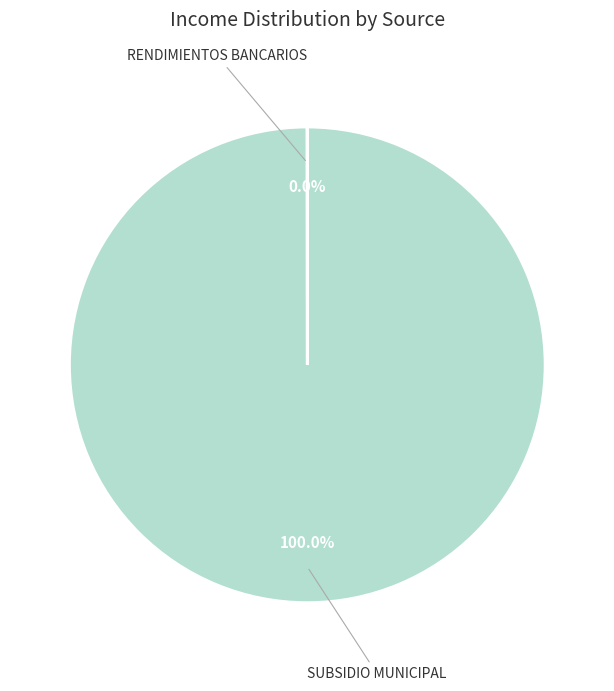

How many slices are in this pie chart?

2